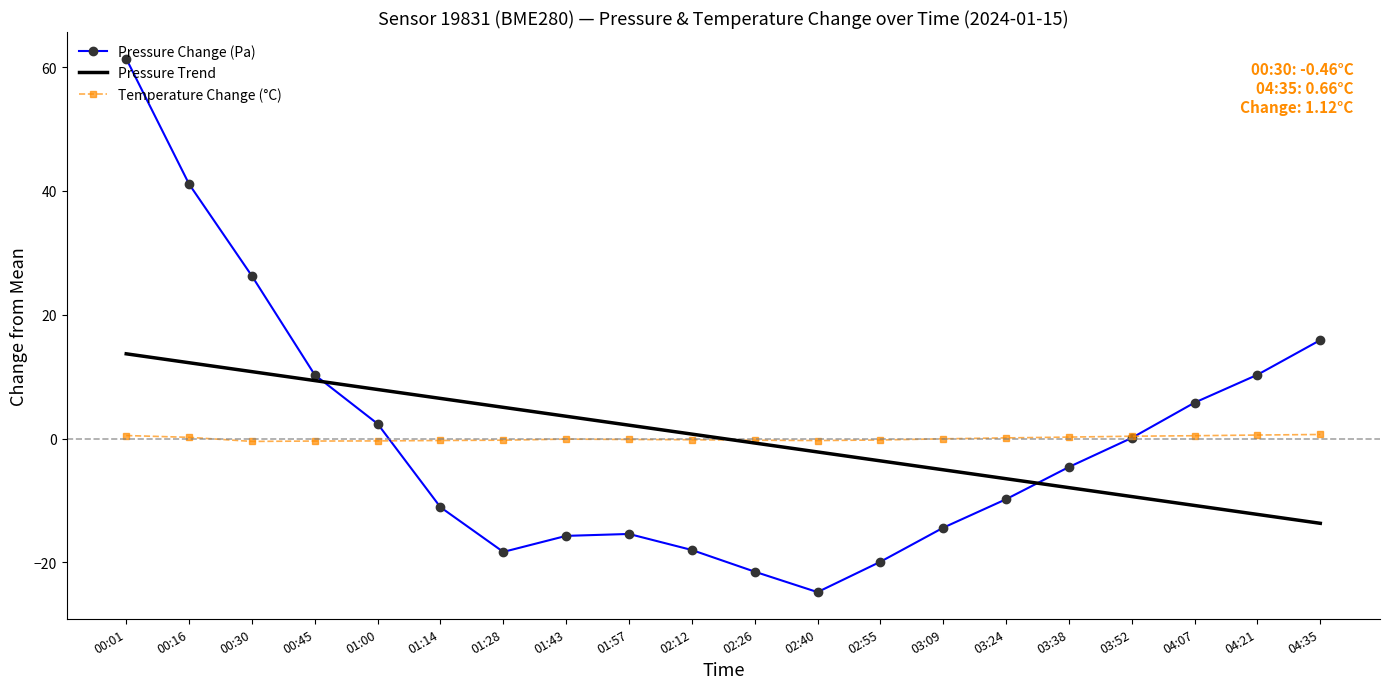

What position from the right is 03:24?

6